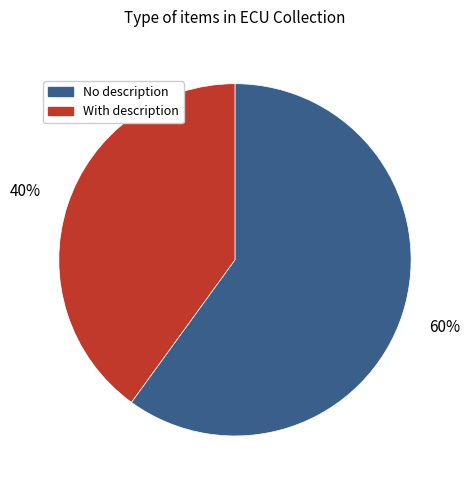

Is there a majority slice in this chart?

Yes